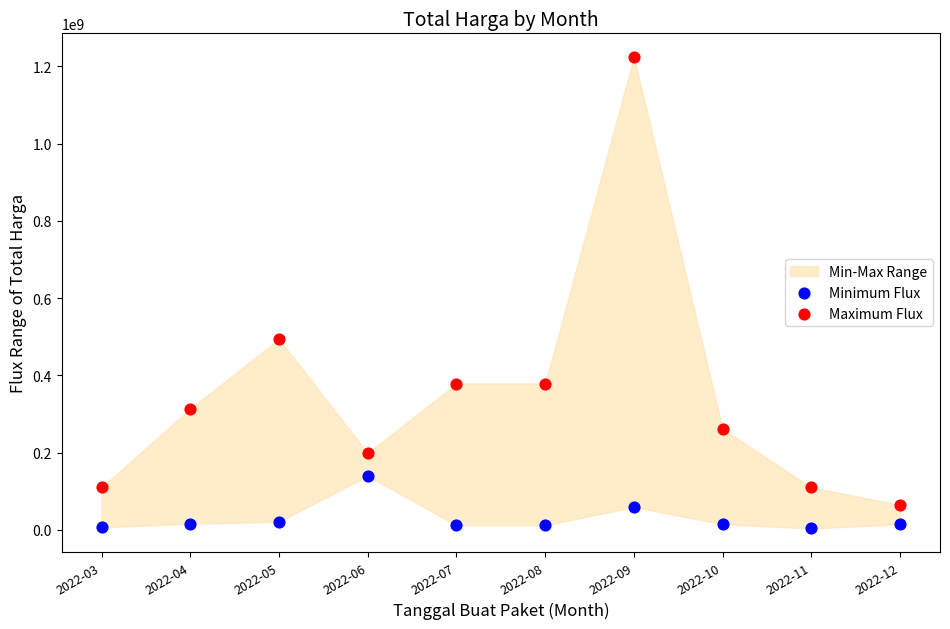

Across all data points, what is the range of Y values (max minus min)?

1220857000